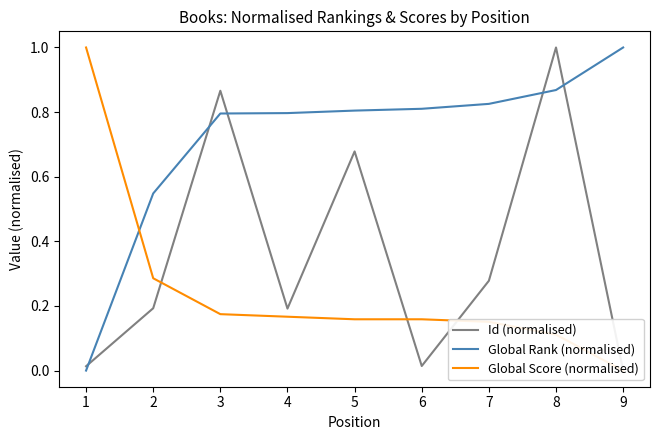

True or false: Global Rank (normalised) has a value of 1.2 at 4.

False